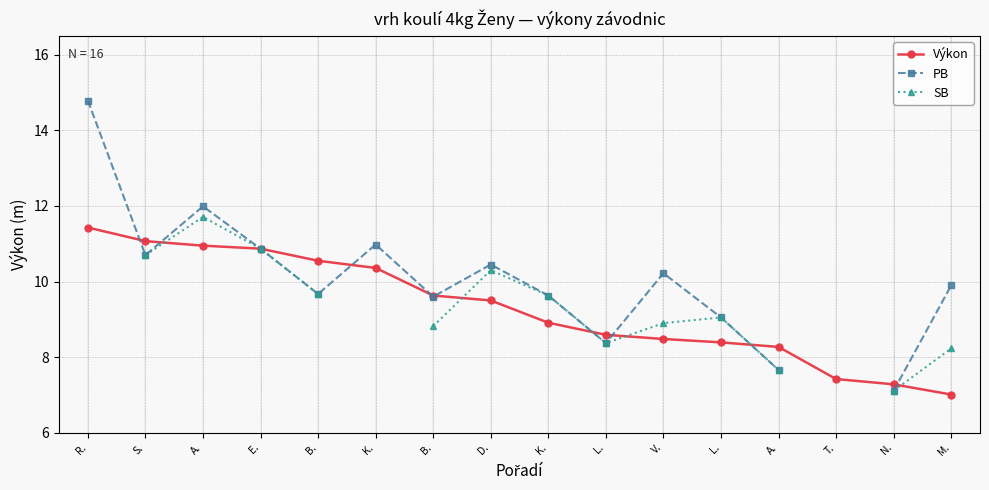

What is the difference between the PB values at N. and A.?

4.9